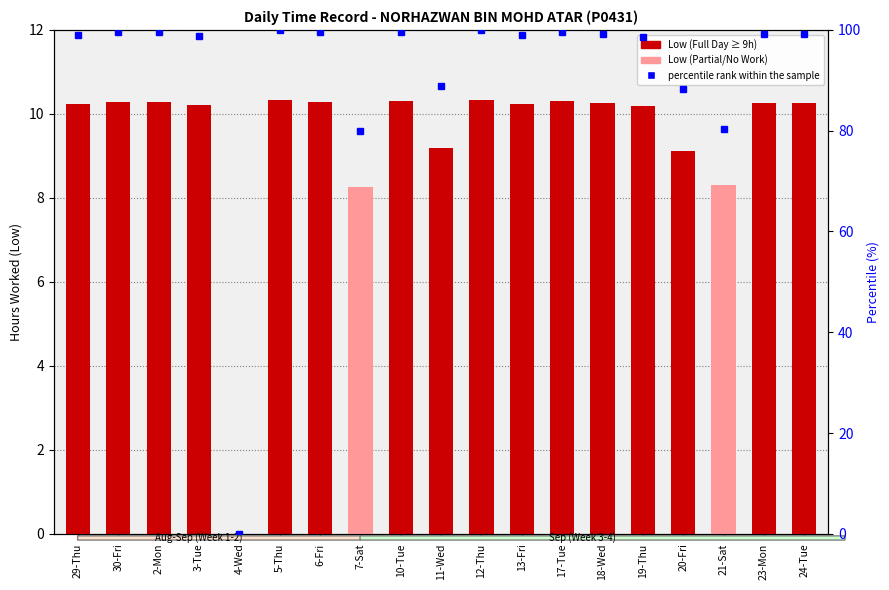

What is the difference between the maximum and minimum values in the percentile rank within the sample series?

100.0